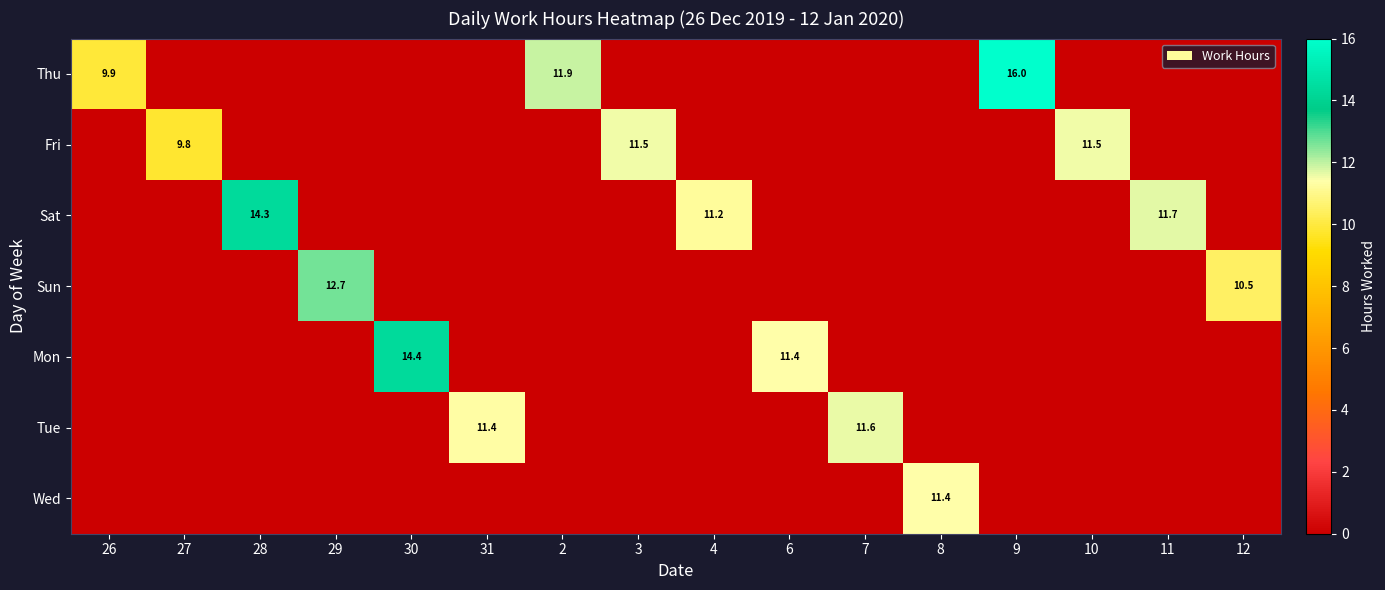

What is the spread (max minus min) of values at 4?

11.2